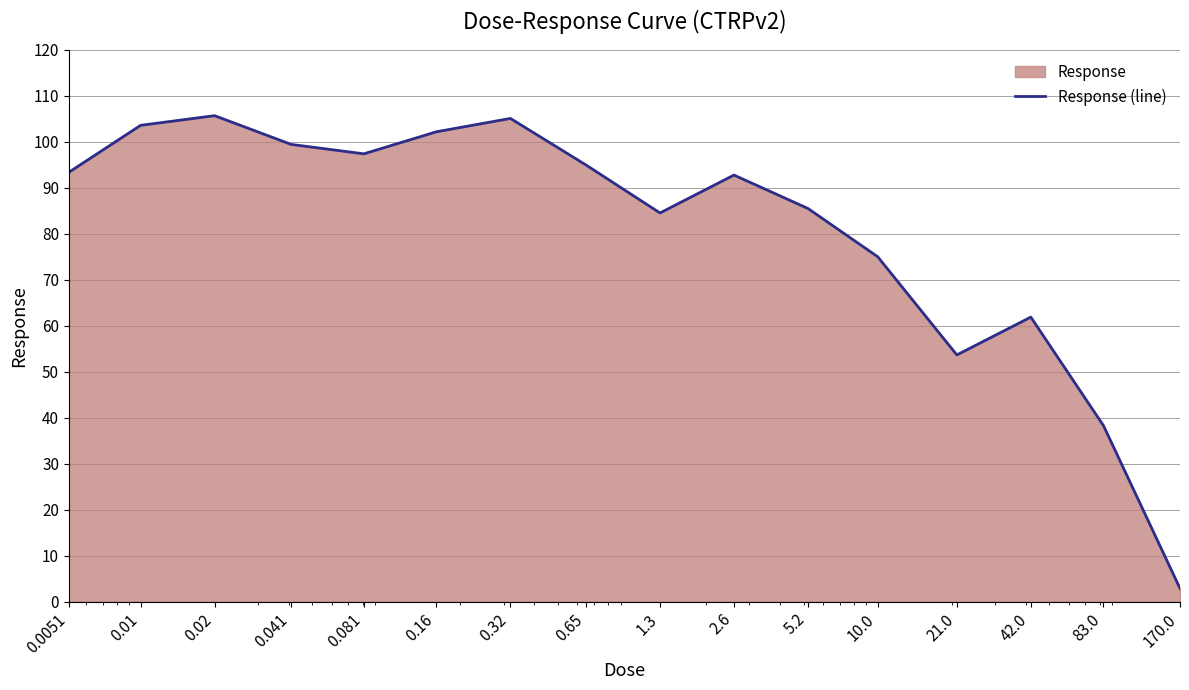

Reading right to left, what are all the values shown in this chart?

2.9	38.3	61.9	53.7	75.0	85.5	92.8	84.5	95.0	105.1	102.2	97.4	99.5	105.7	103.6	93.4